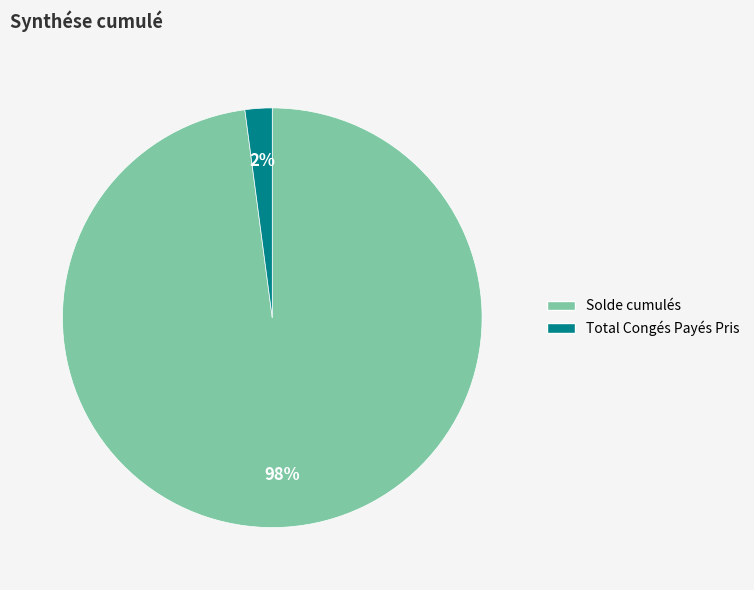

Between Total Congés Payés Pris and Solde cumulés, which is larger?

Solde cumulés